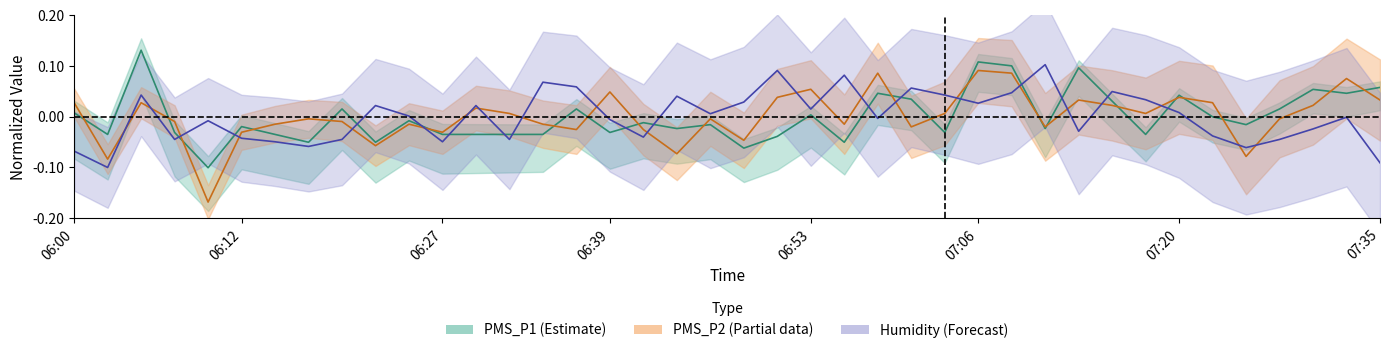

What is the label of the 26th point from the left?

07:01